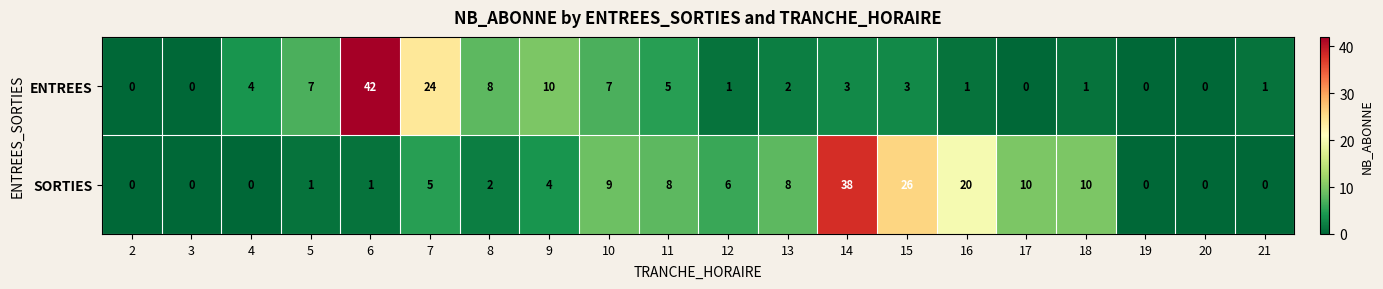

Which series has the largest total across all categories?

SORTIES